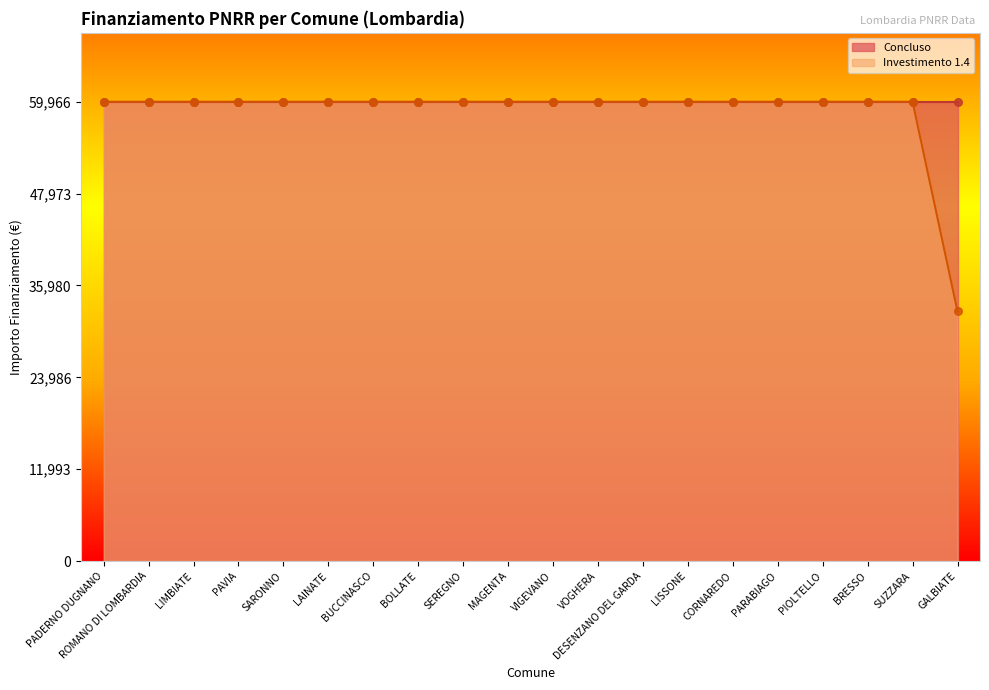

What is the ratio of the value at ROMANO DI LOMBARDIA to the value at PAVIA?

1.0